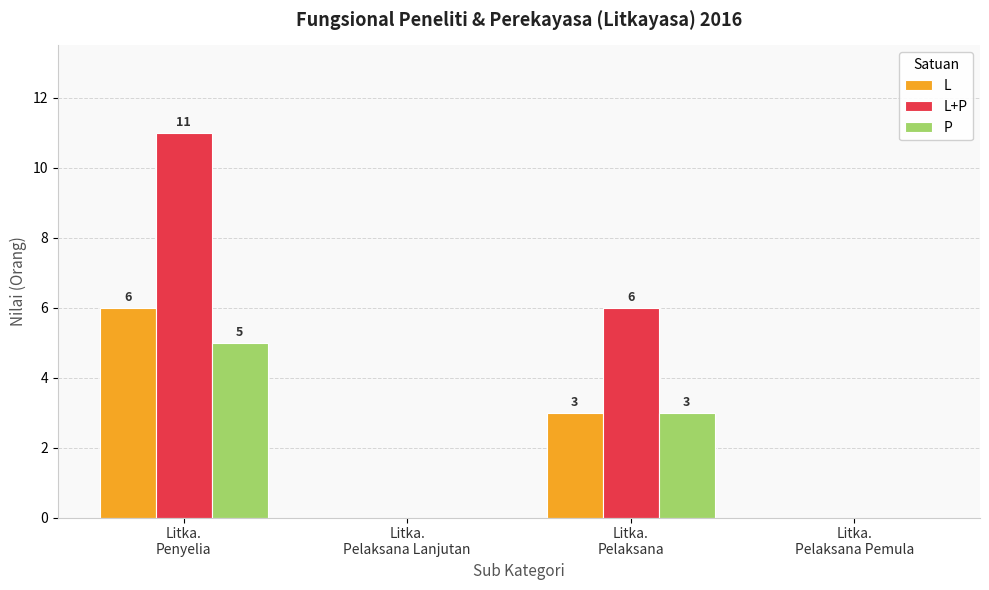

Is the value of L+P at Litka.
Penyelia greater than the value of P at Litka.
Penyelia?

Yes